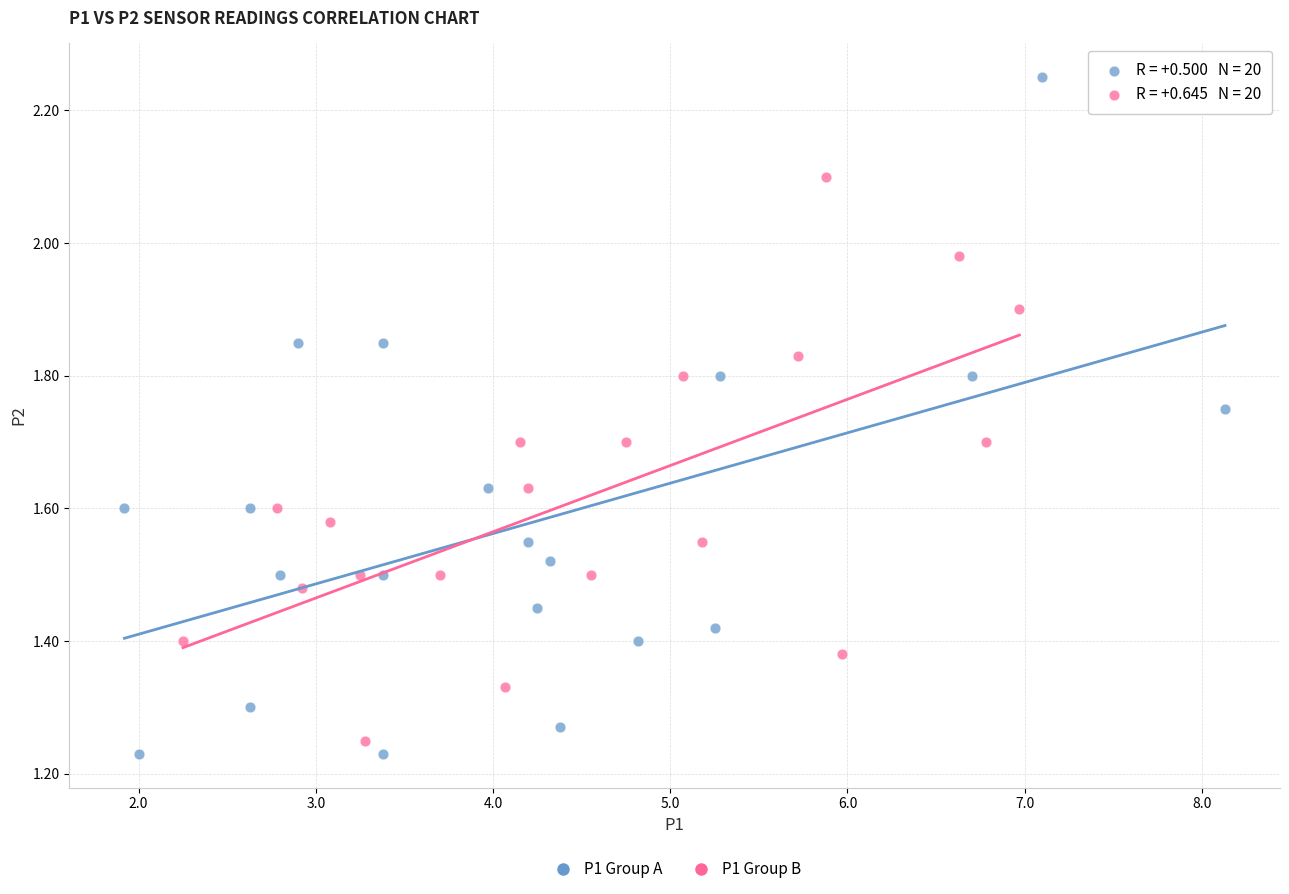

Which series reaches the maximum Y coordinate?

P1 Group A